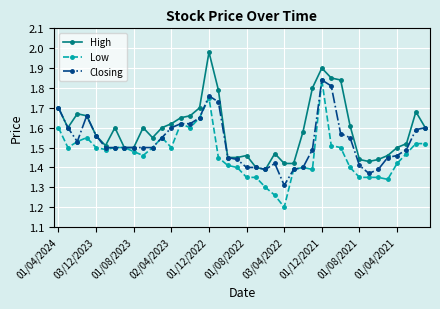

Which series has the largest total across all categories?

High